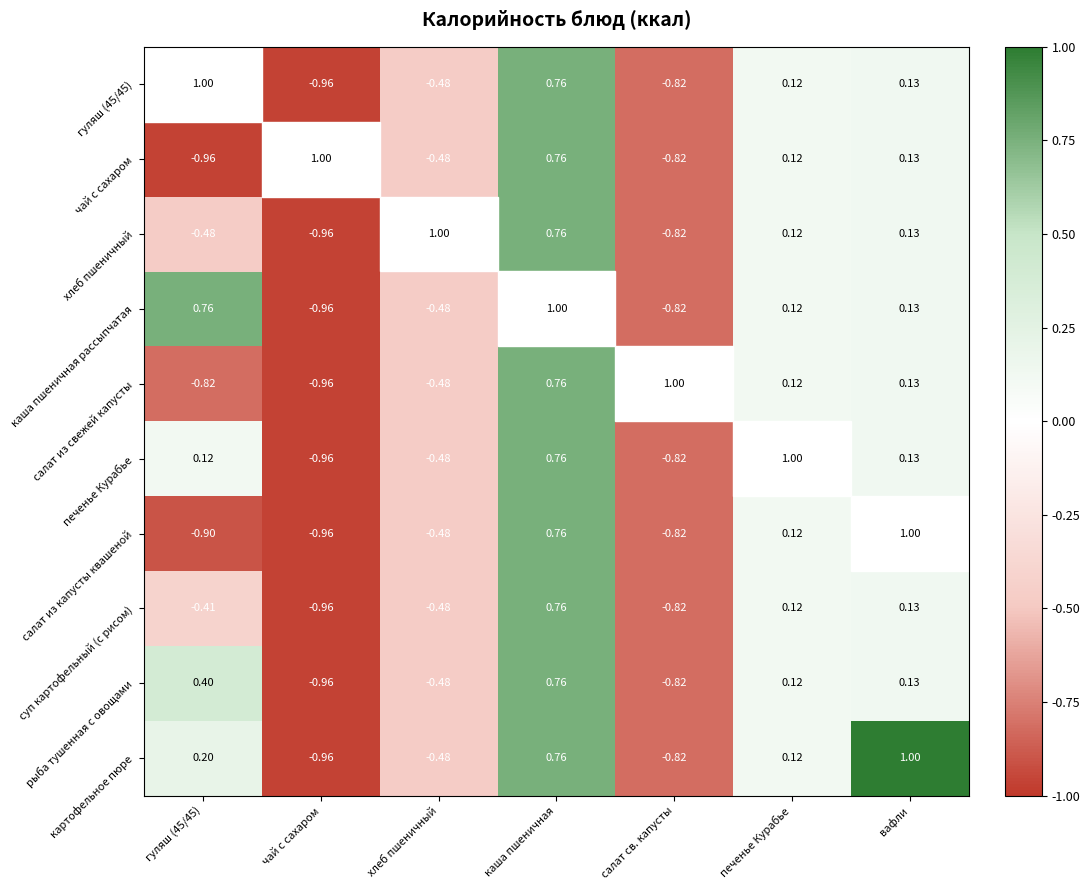

At which label is гуляш (45/45) closest to 0?

печенье Курабье